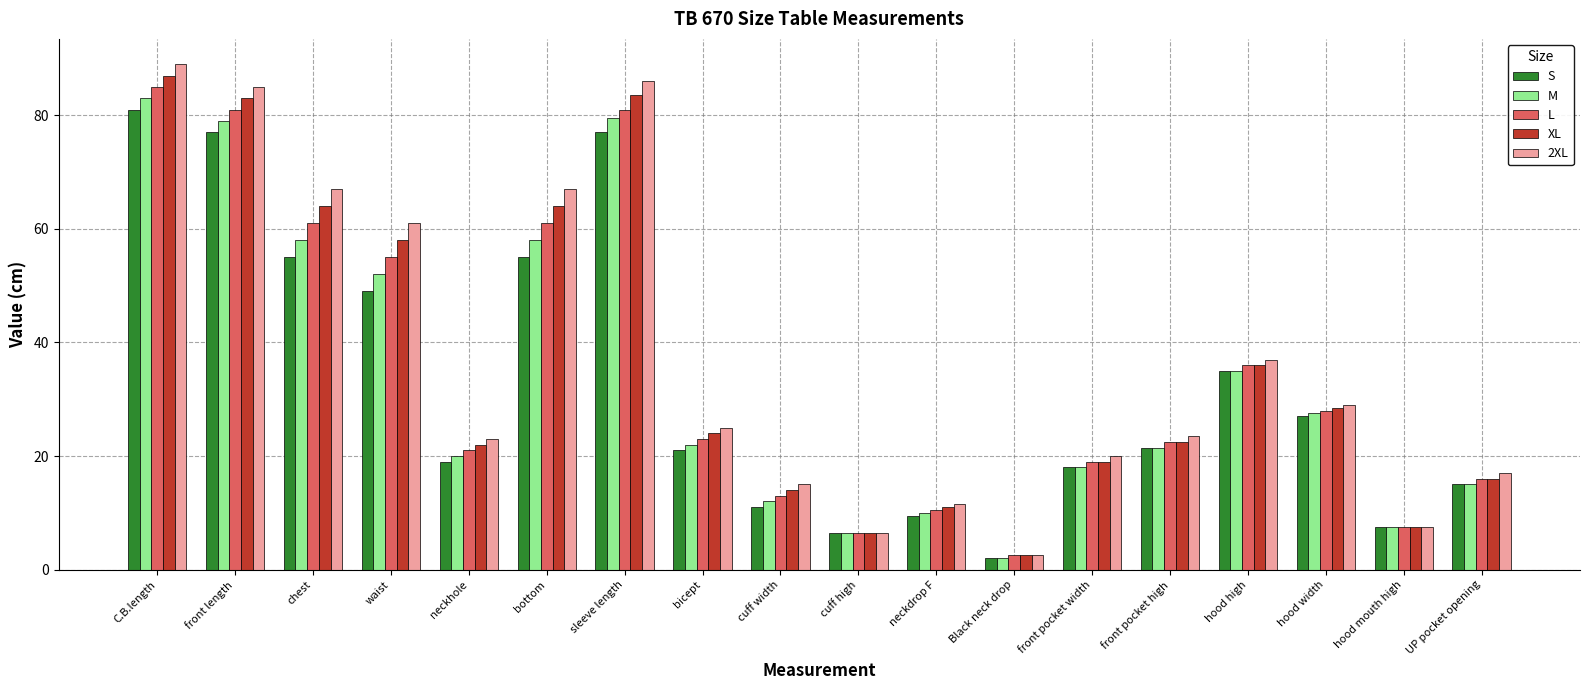

Does the chart contain stacked bars?

No